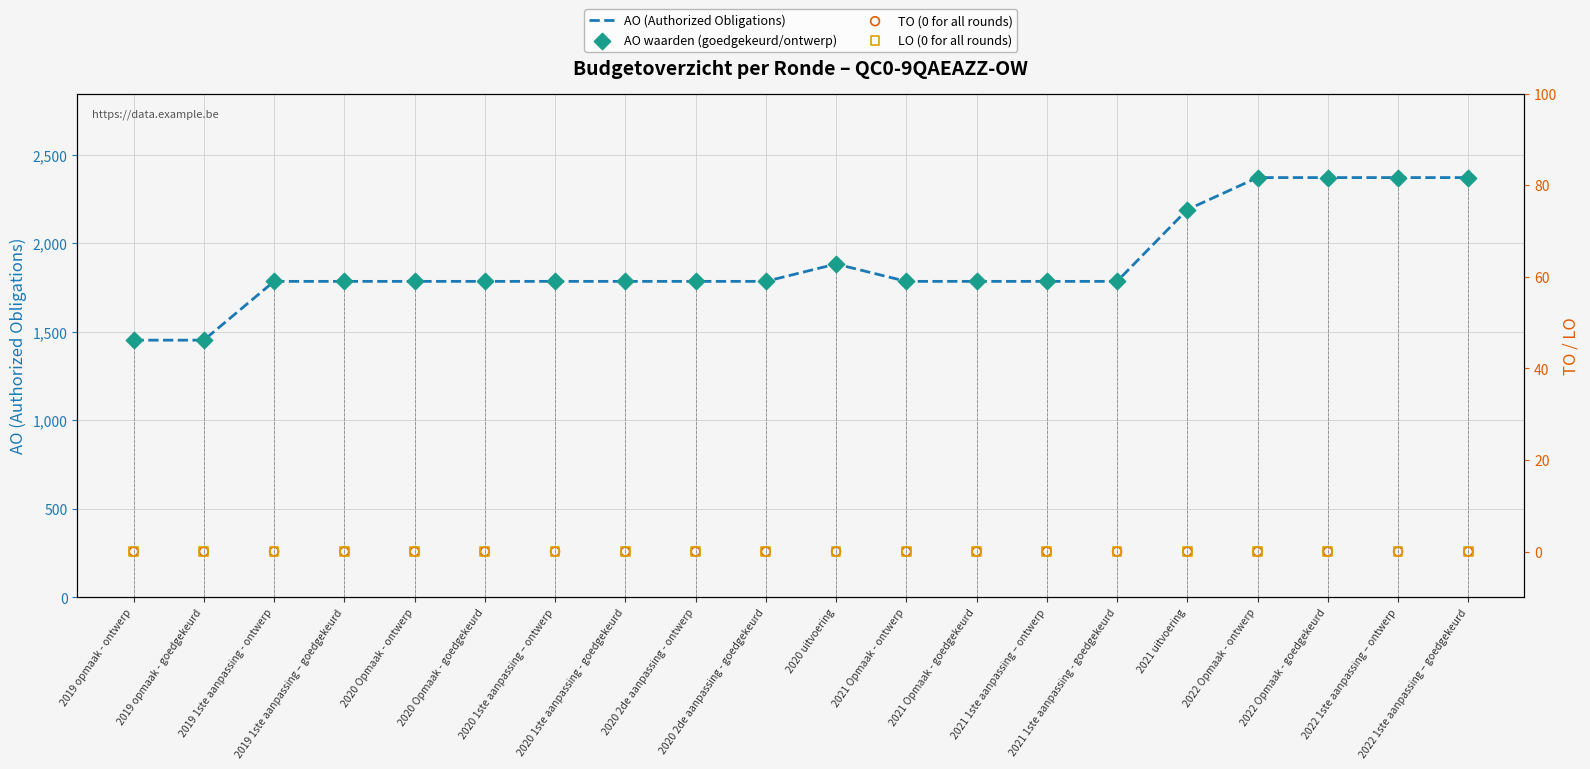

At which category is the sum across all series the highest?

2022 Opmaak - ontwerp